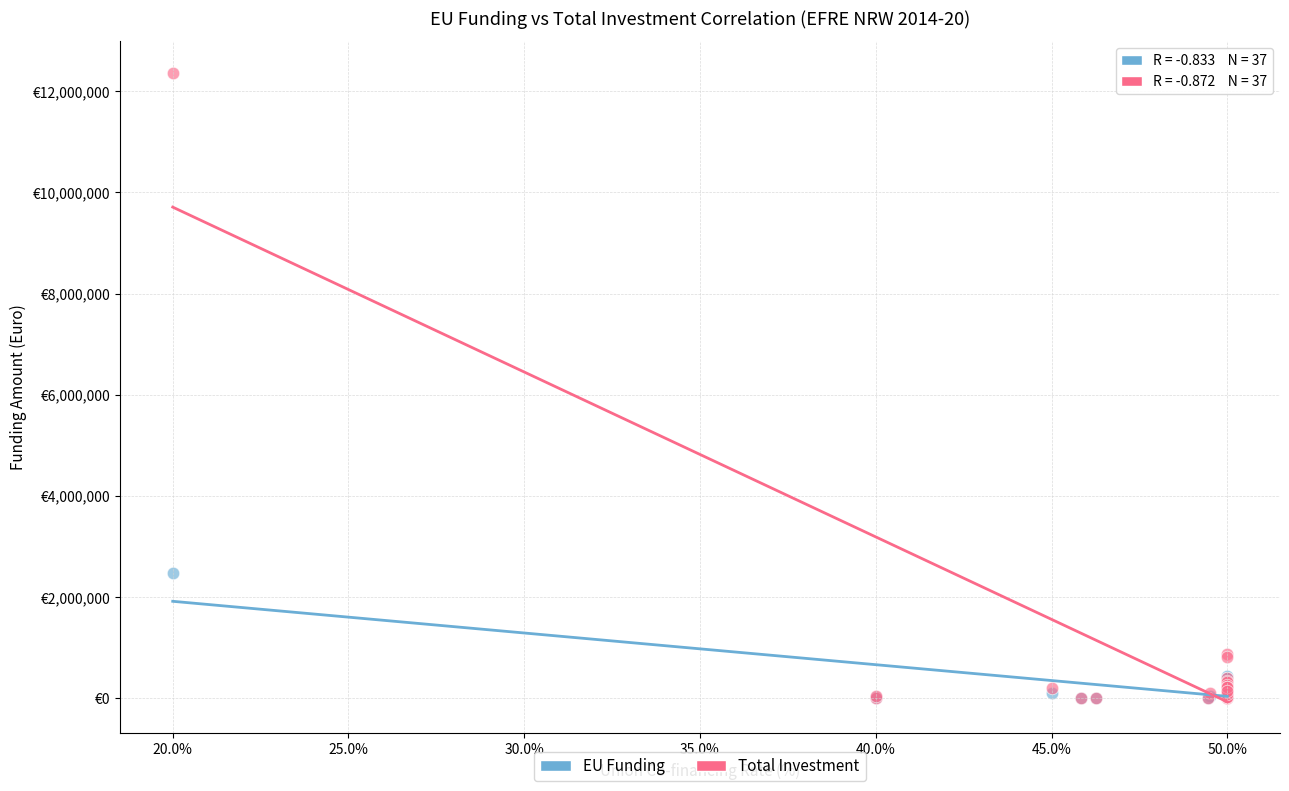

What are all the series names shown in the legend?

EU Funding, Total Investment